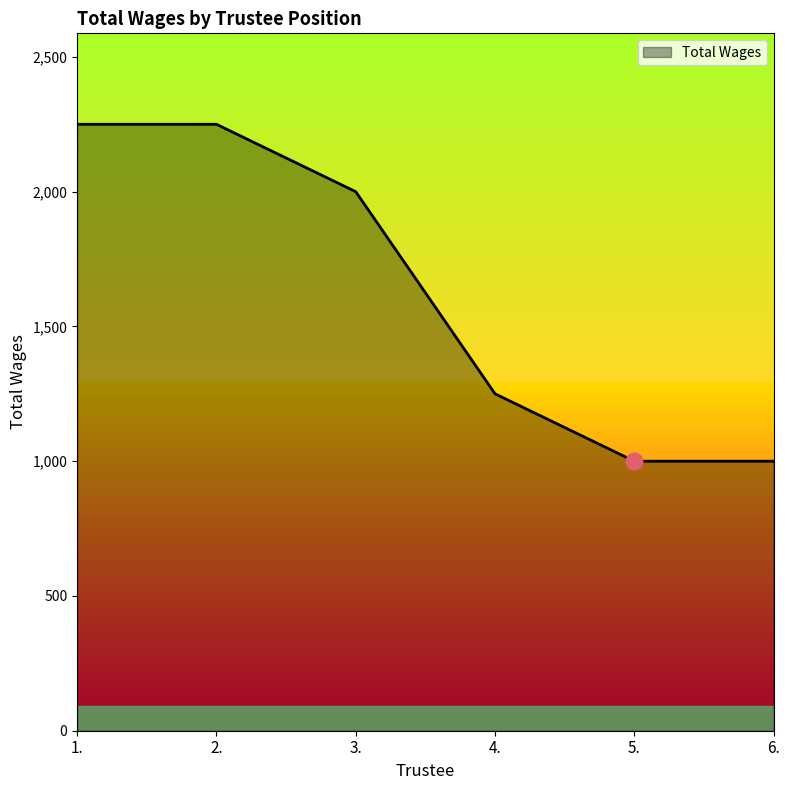

The value at 3. is 3297. True or false?

False